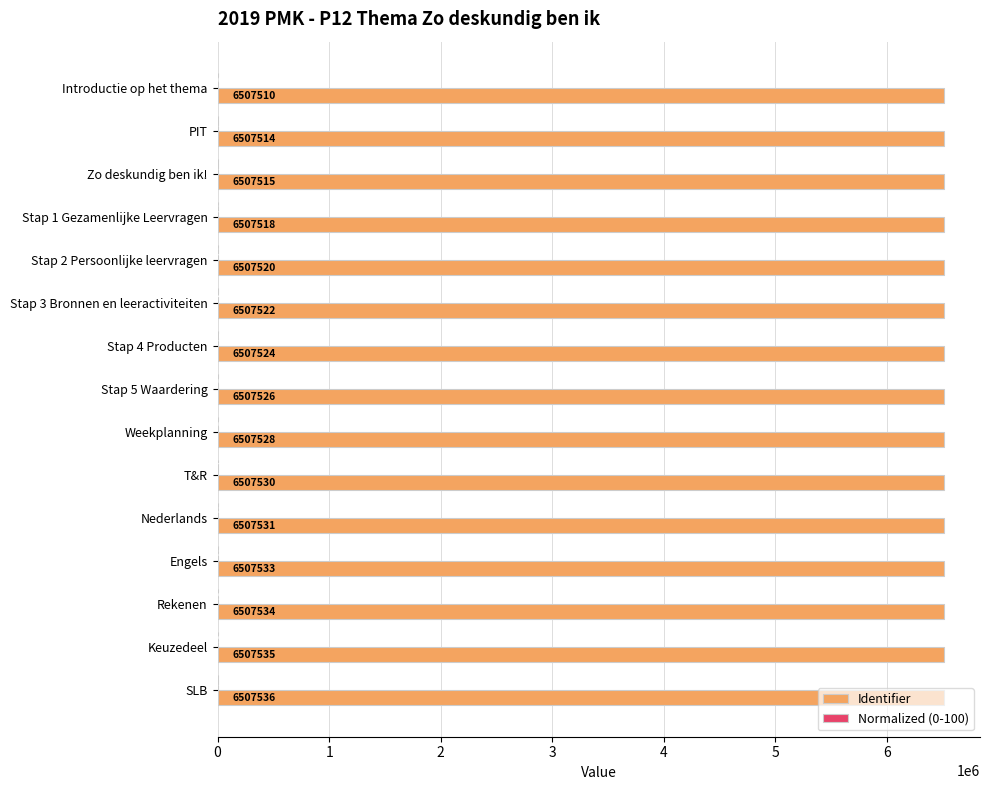

What is the sum of the Identifier values at Introductie op het thema and Stap 5 Waardering?

13015036.0